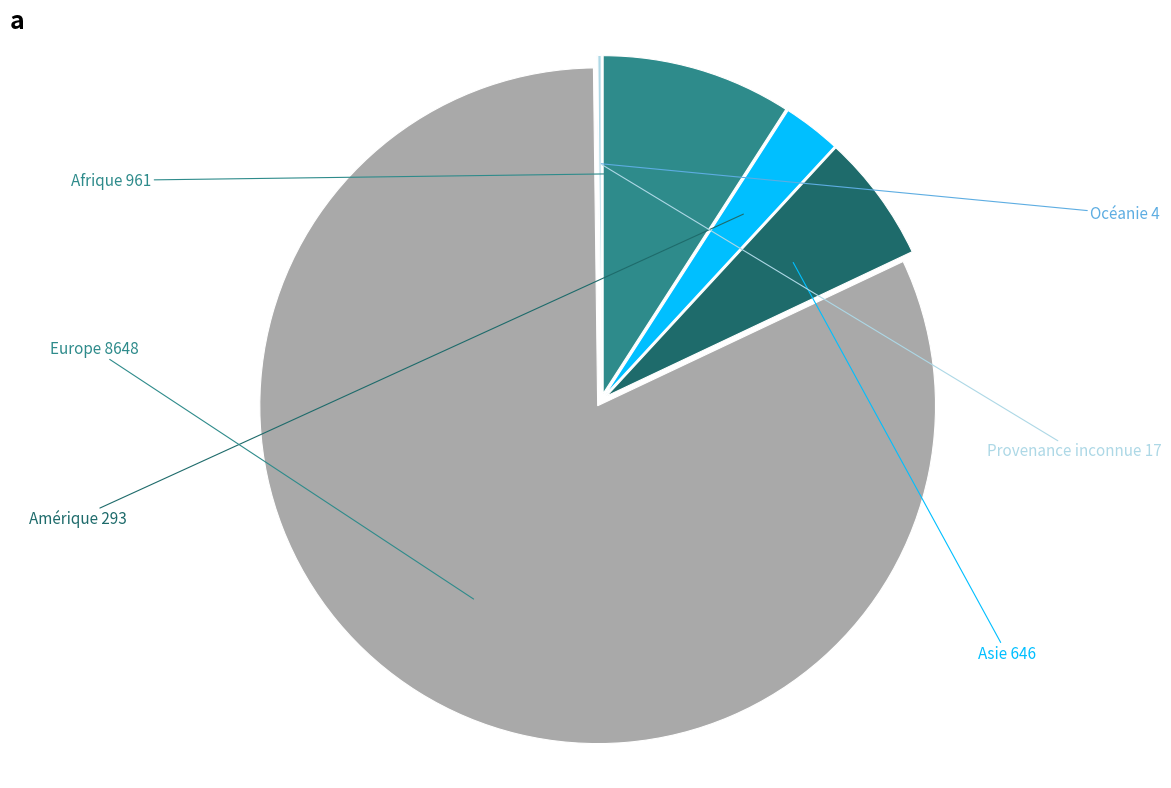

What is the largest slice in the pie chart?

Europe